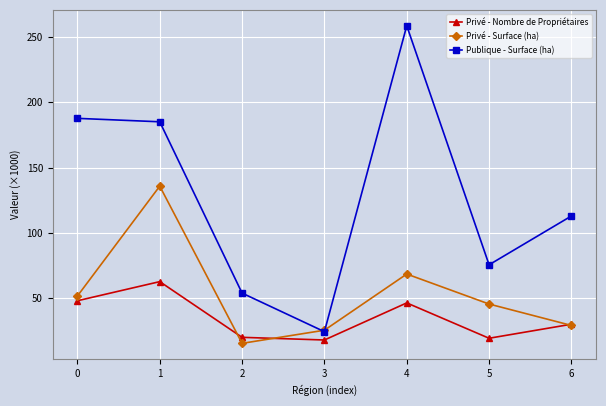

The value of Privé - Nombre de Propriétaires at 4 is 46.5. True or false?

True